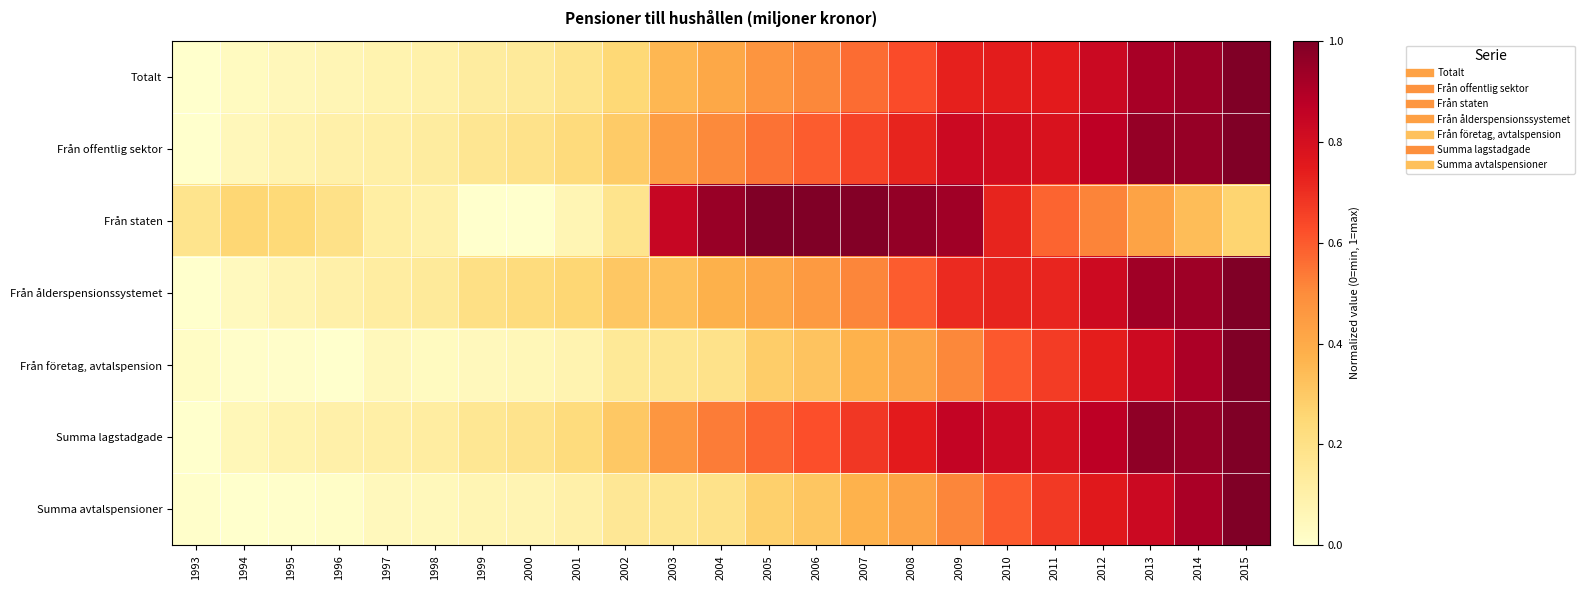

Rank the series by their maximum value, from highest to lowest.

Totalt, Från offentlig sektor, Från staten, Från ålderspensionssystemet, Från företag, avtalspension, Summa lagstadgade, Summa avtalspensioner